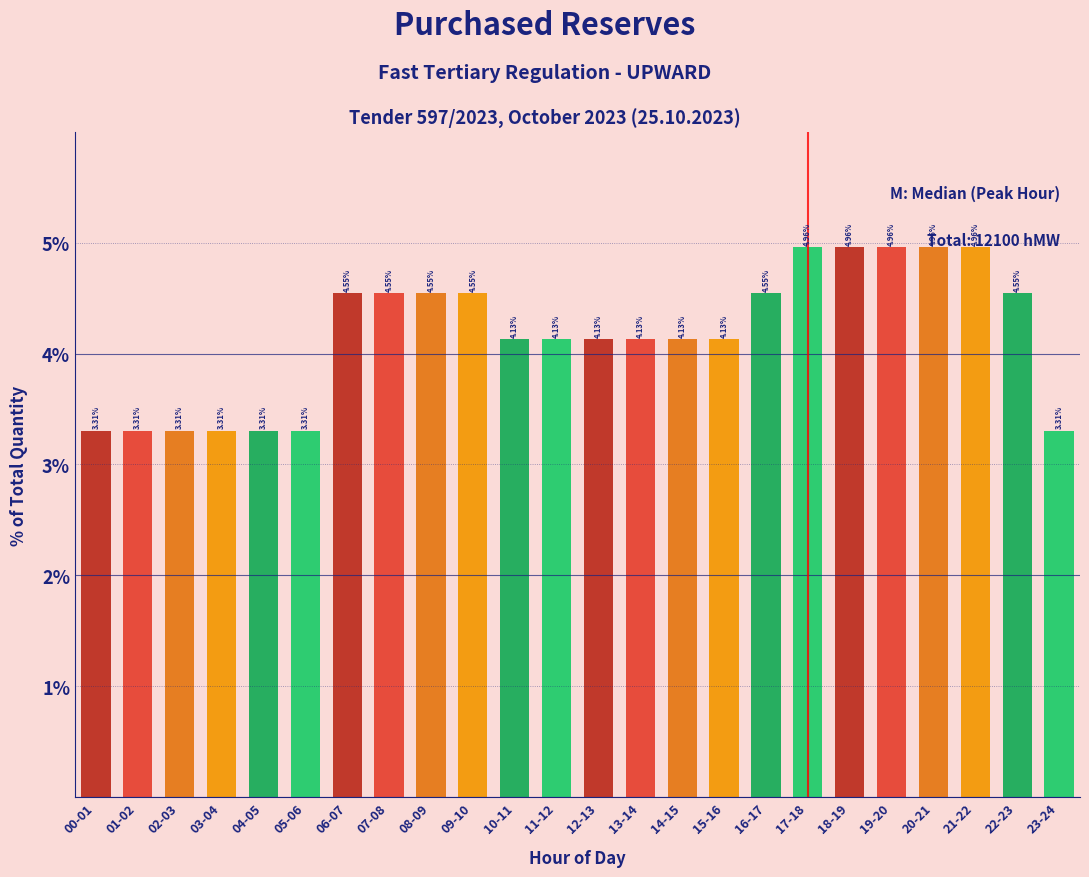

What is the change in value from 05-06 to 16-17?

+1.2